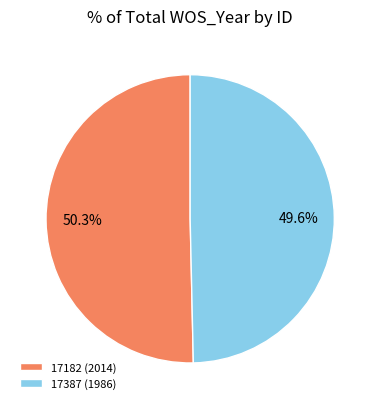

What is the largest slice in the pie chart?

17182